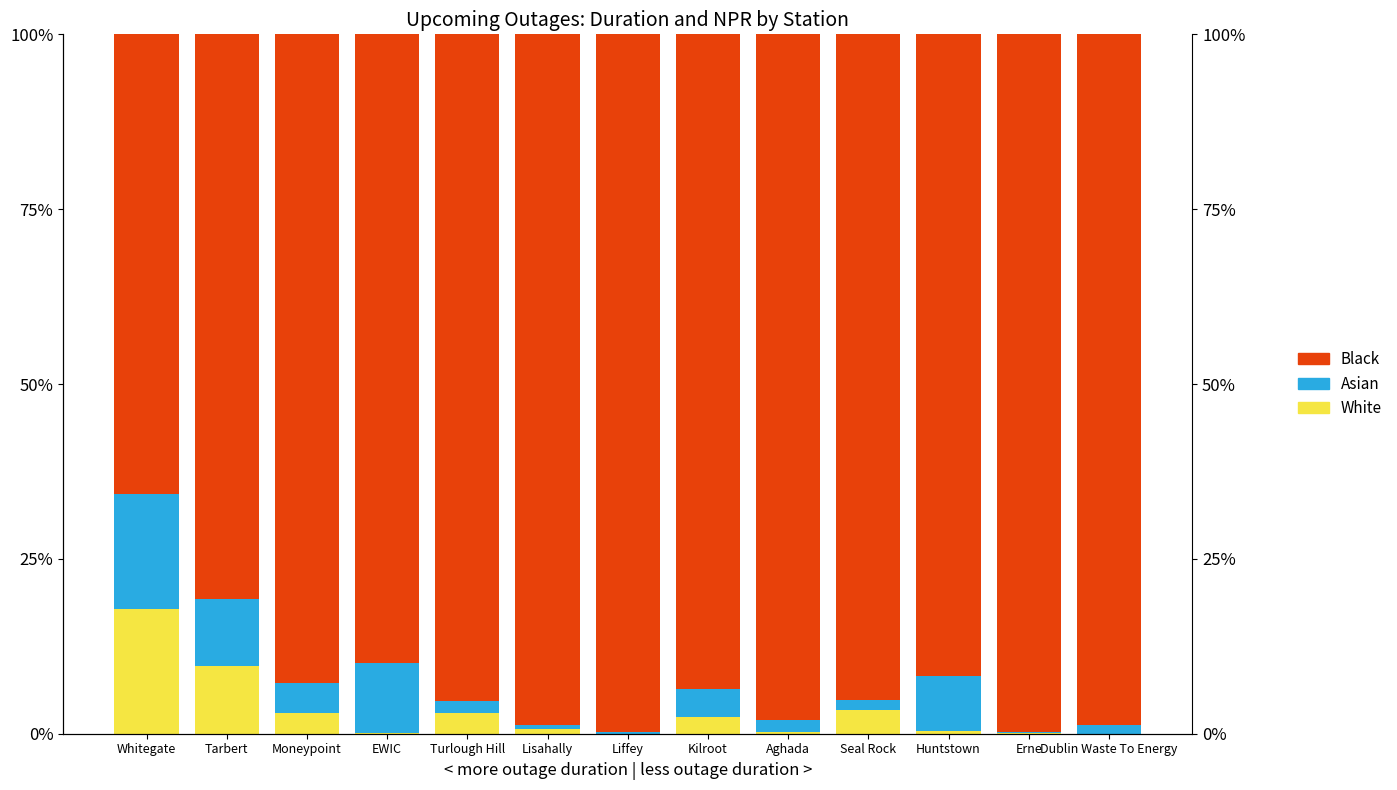

The White series shows 0.0 at Liffey. True or false?

True